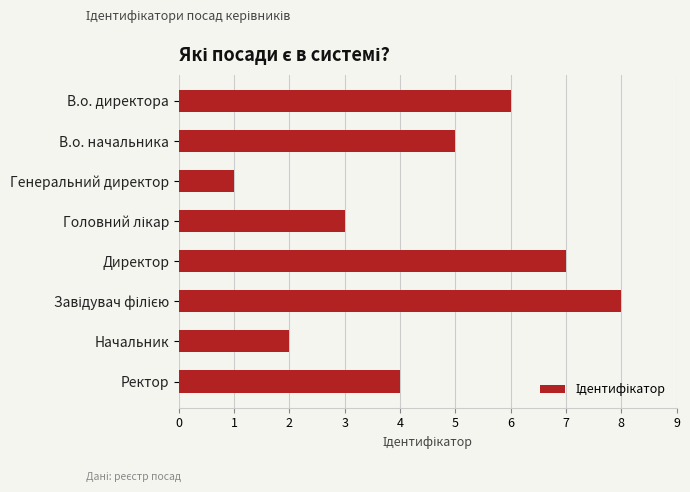

What is the smallest value displayed?

1